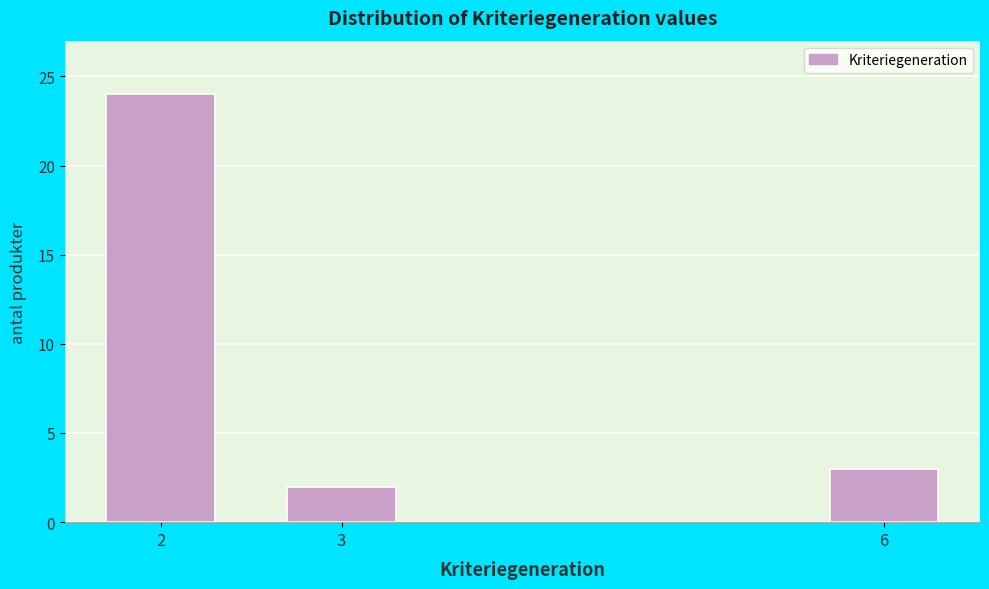

Reading right to left, list all the values displayed in this chart.

6=3	3=2	2=24